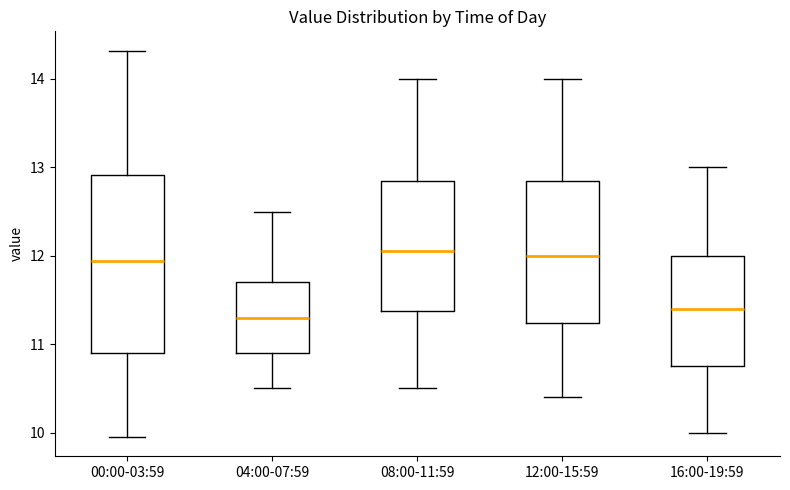

Comparing the boxes themselves (not the whiskers), which one is the tallest?

00:00-03:59